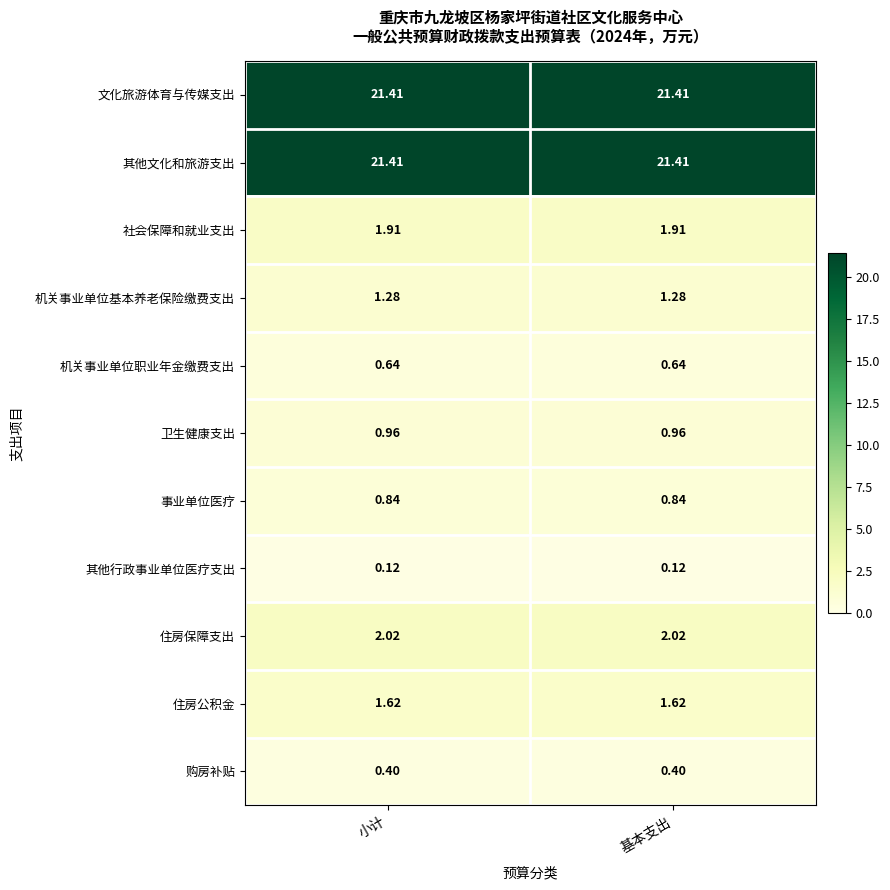

What is the difference between the highest and lowest values at 小计?

21.3